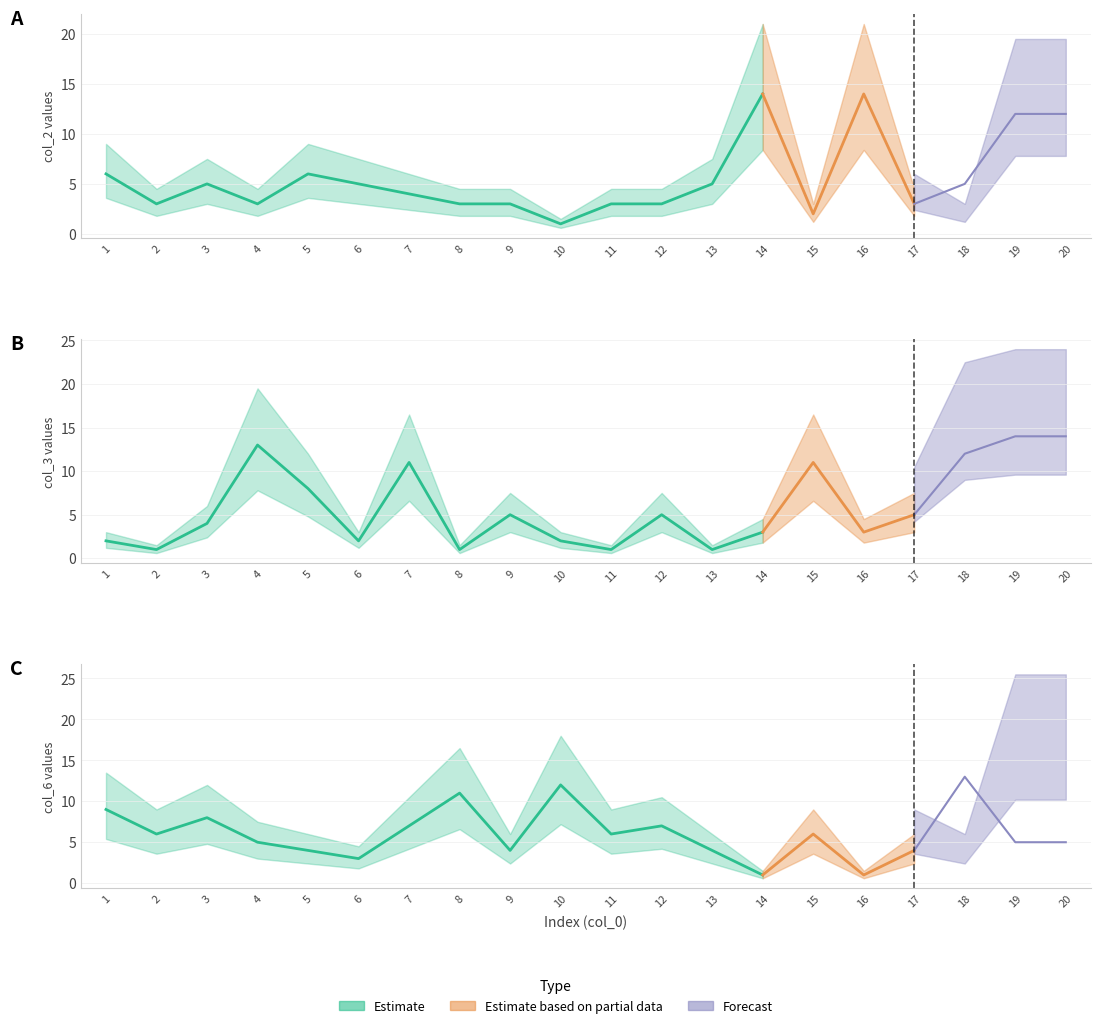

What is the spread (max minus min) of values at 20?

12